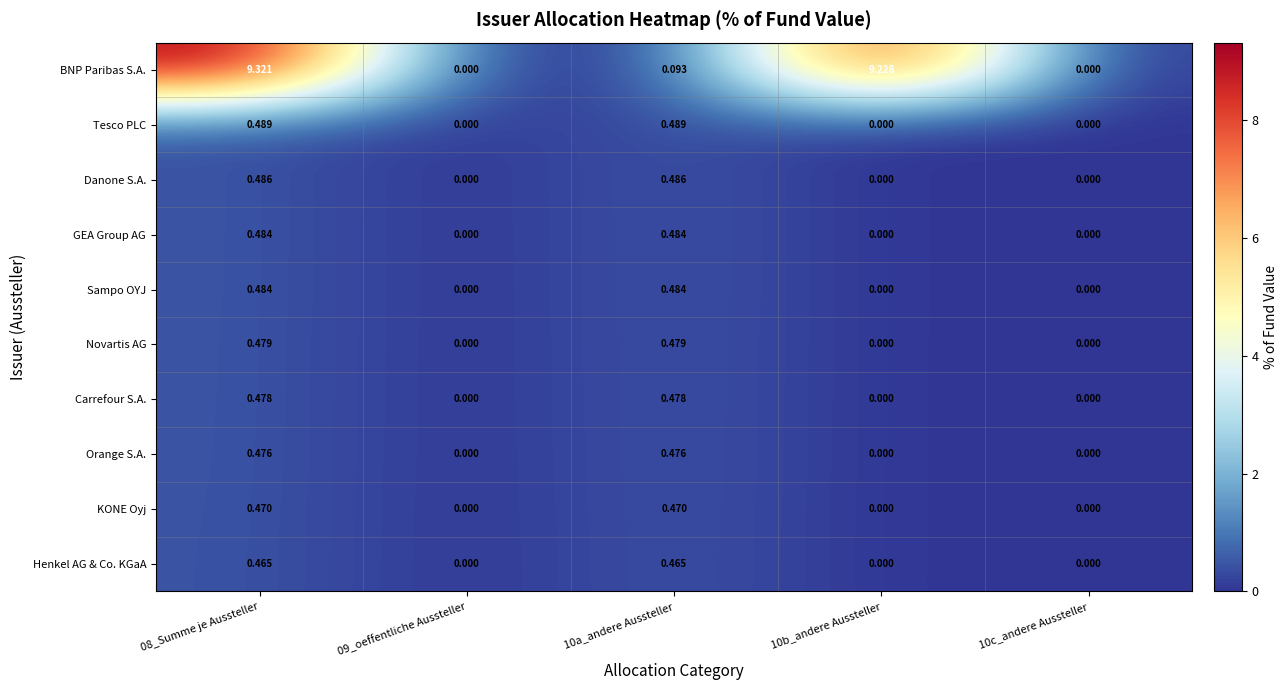

Between 10a_andere Aussteller and 10b_andere Aussteller, which series saw the biggest shift?

BNP Paribas S.A.